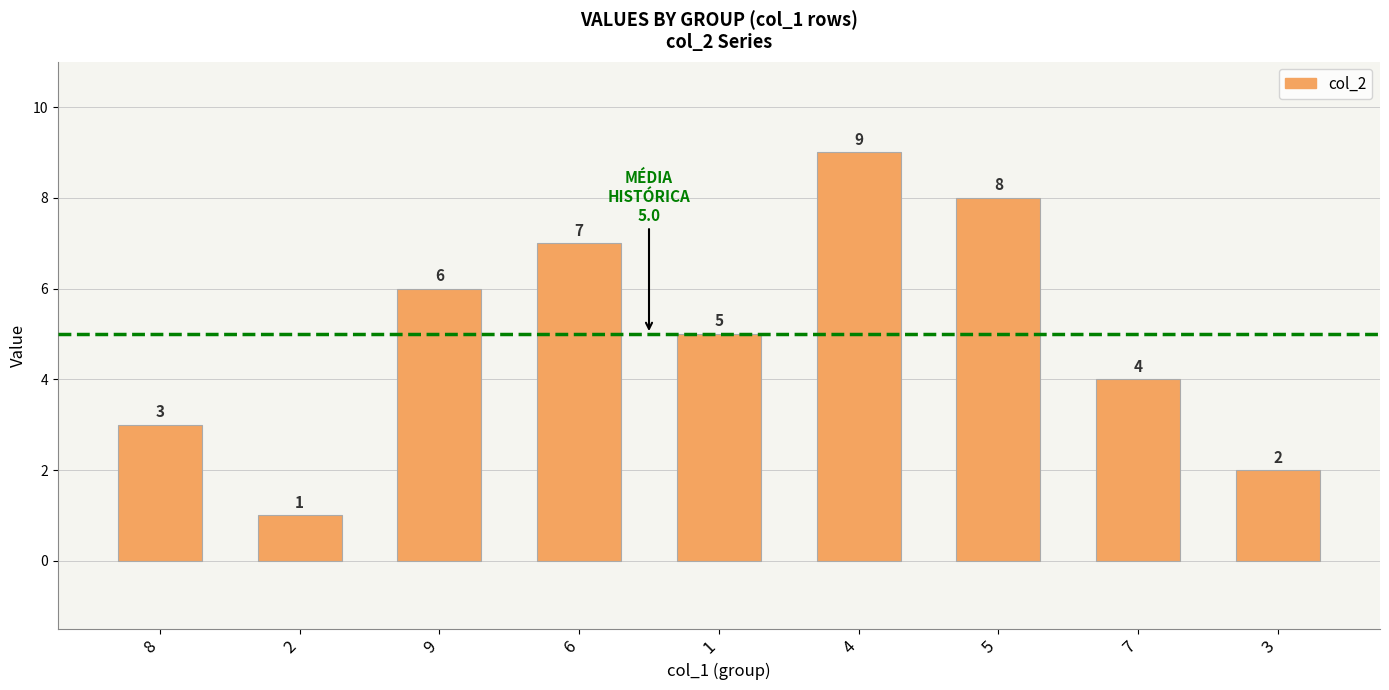

List the labels in order of value, smallest first.

2, 3, 8, 7, 1, 9, 6, 5, 4